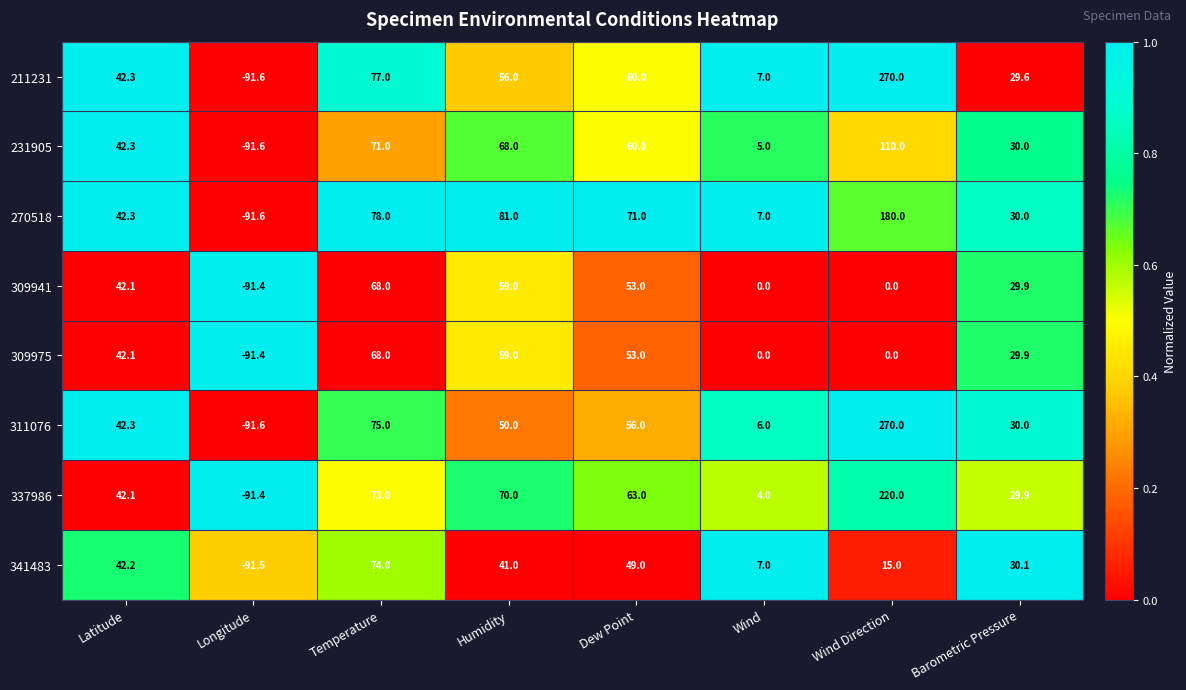

The 270518 series shows 30.0 at Barometric Pressure. True or false?

True